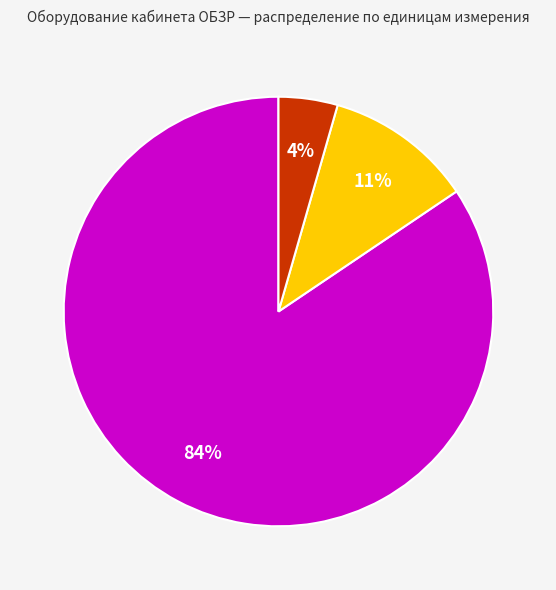

Does any single category account for the majority?

Yes